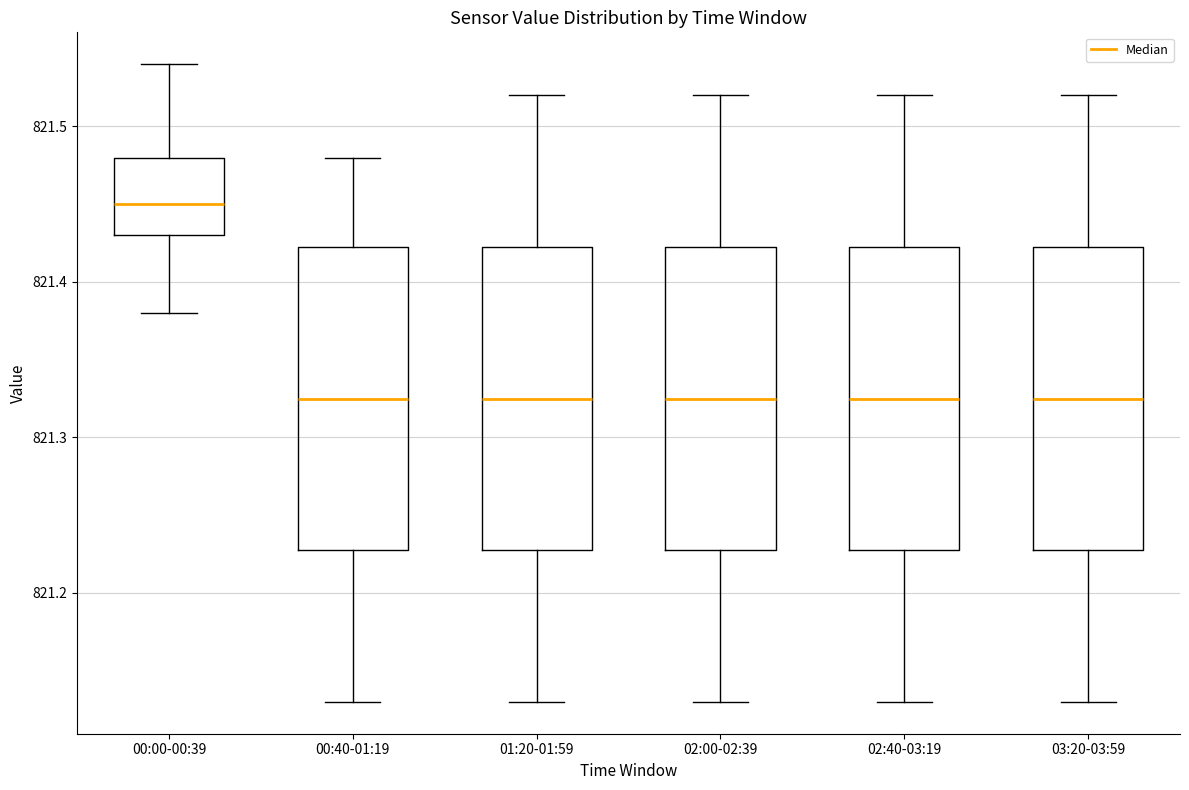

Where is the upper edge of the box for 03:20-03:59 on the y-axis? The values are not printed on the chart, so give them approximately, as read against the axis.

821.42